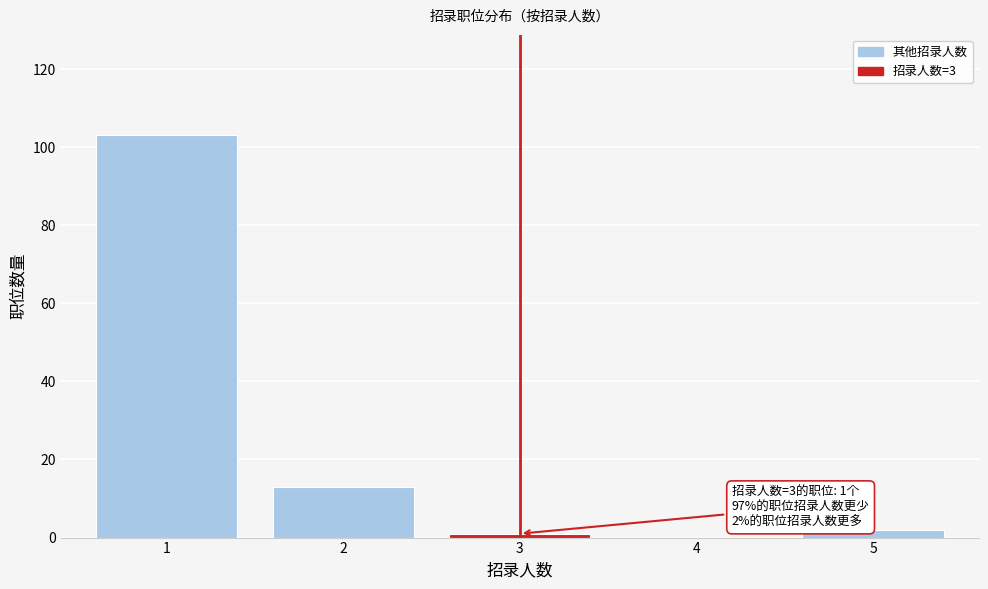

Reading right to left, transcribe all the data shown in this chart.

5=2	4=0	3=1	2=13	1=103